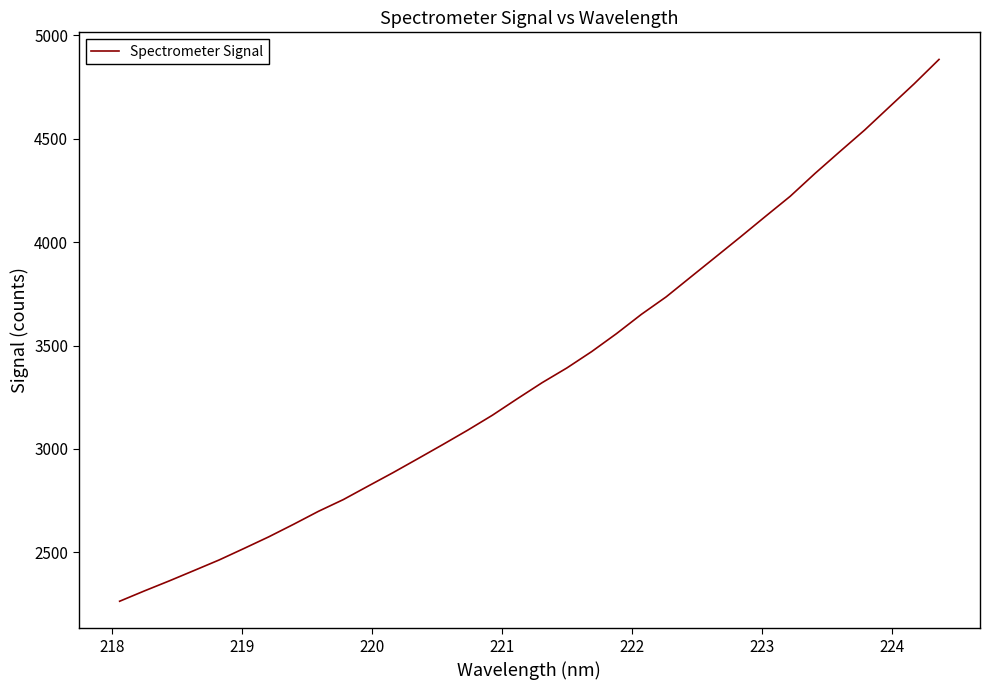

What is the greatest value displayed?

4883.4